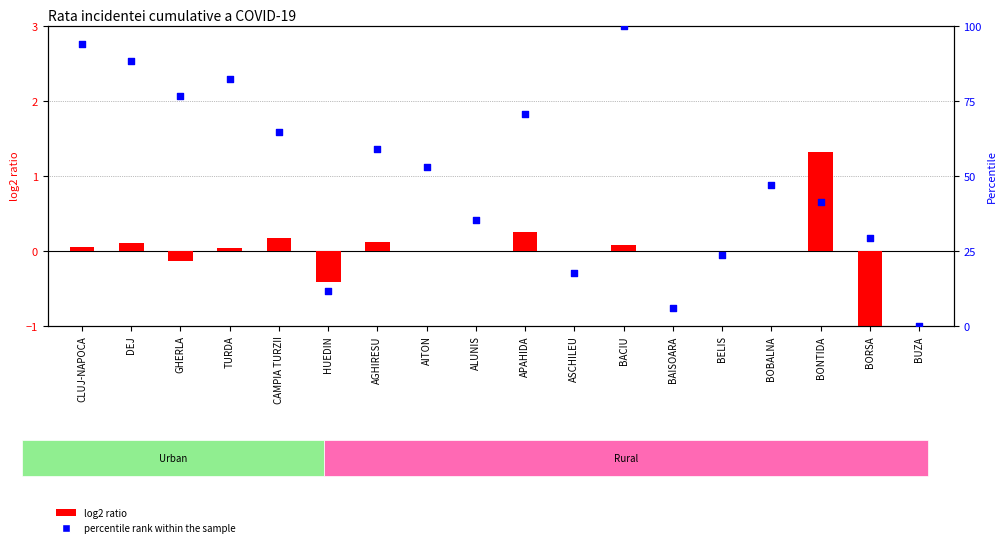

Which series contains the lowest Y value?

log2 ratio